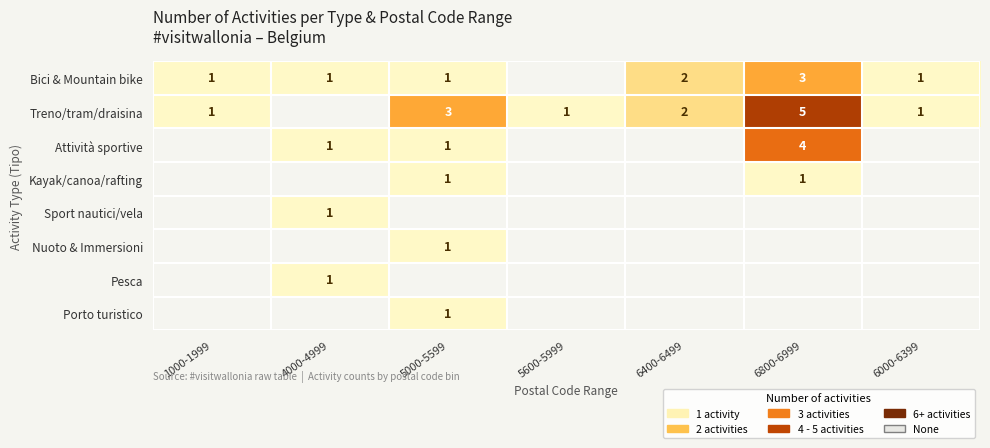

True or false: Bici & Mountain bike has a value of 2 at 1000-1999.

False